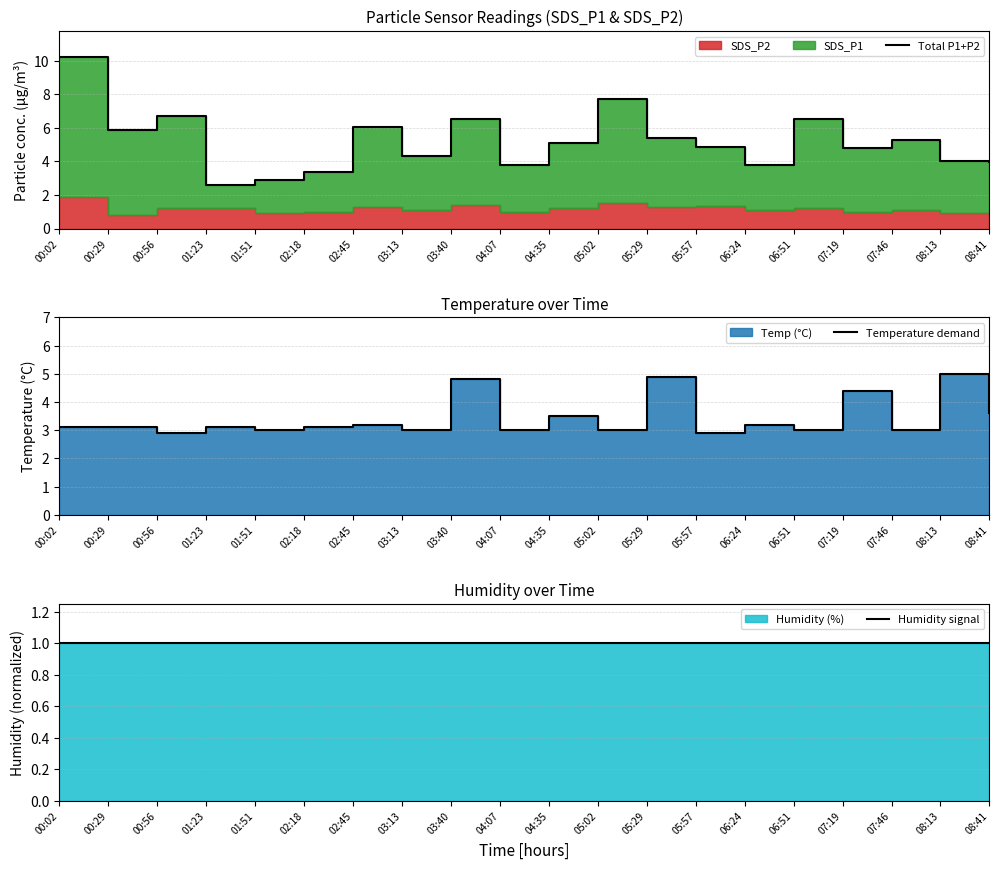

What position from the right is 00:29?

19